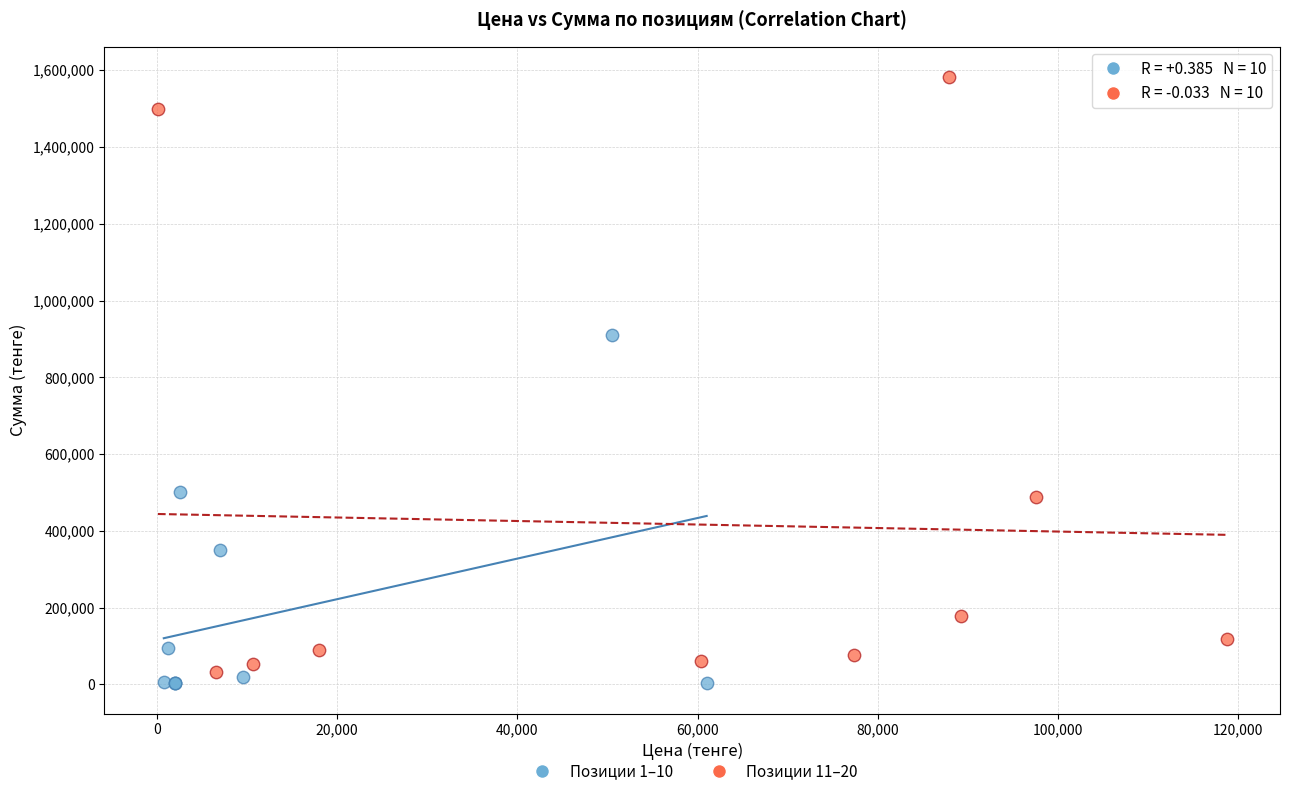

Which series has the largest Y range (max minus min)?

Позиции 11–20